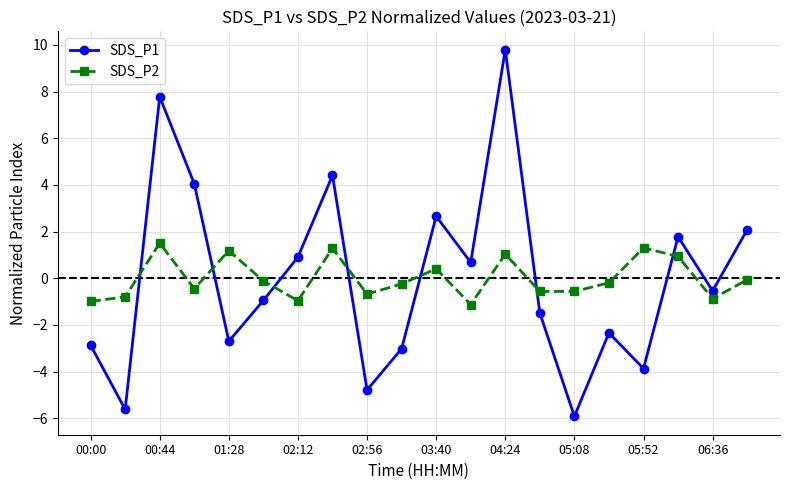

What are all the series names shown in the legend?

SDS_P1, SDS_P2